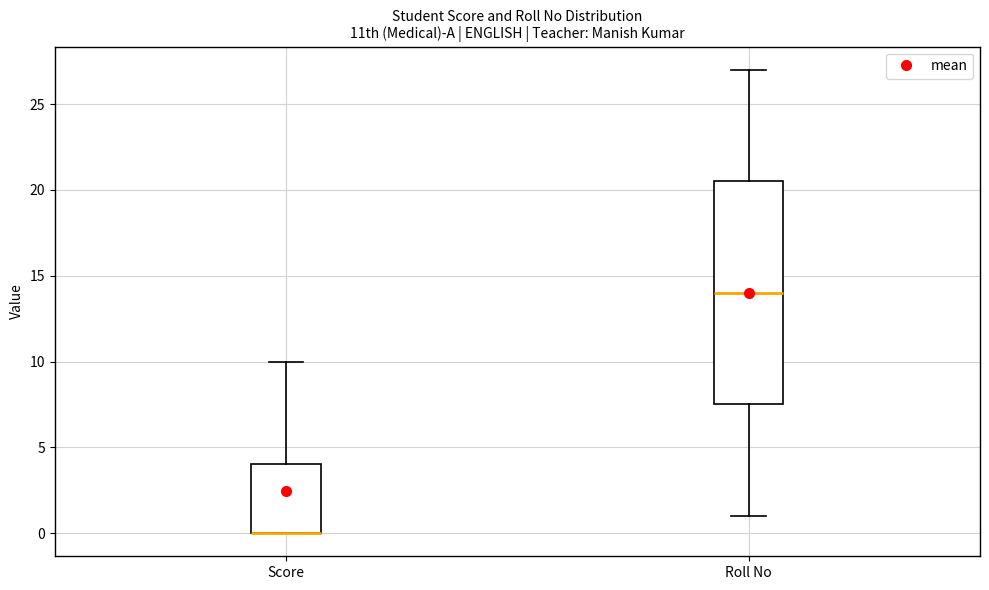

Where does the lower whisker of the box for Roll No end on the y-axis? The values are not printed on the chart, so give them approximately, as read against the axis.

1.0